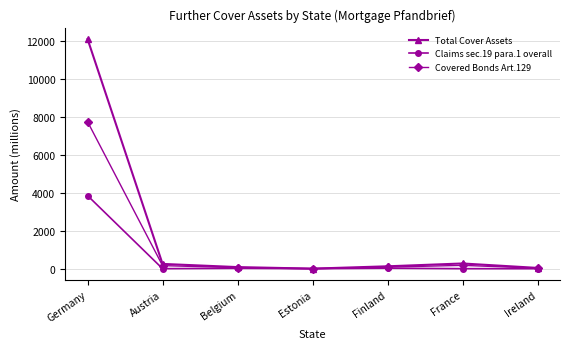

At which label does Total Cover Assets first exceed 125?

Germany